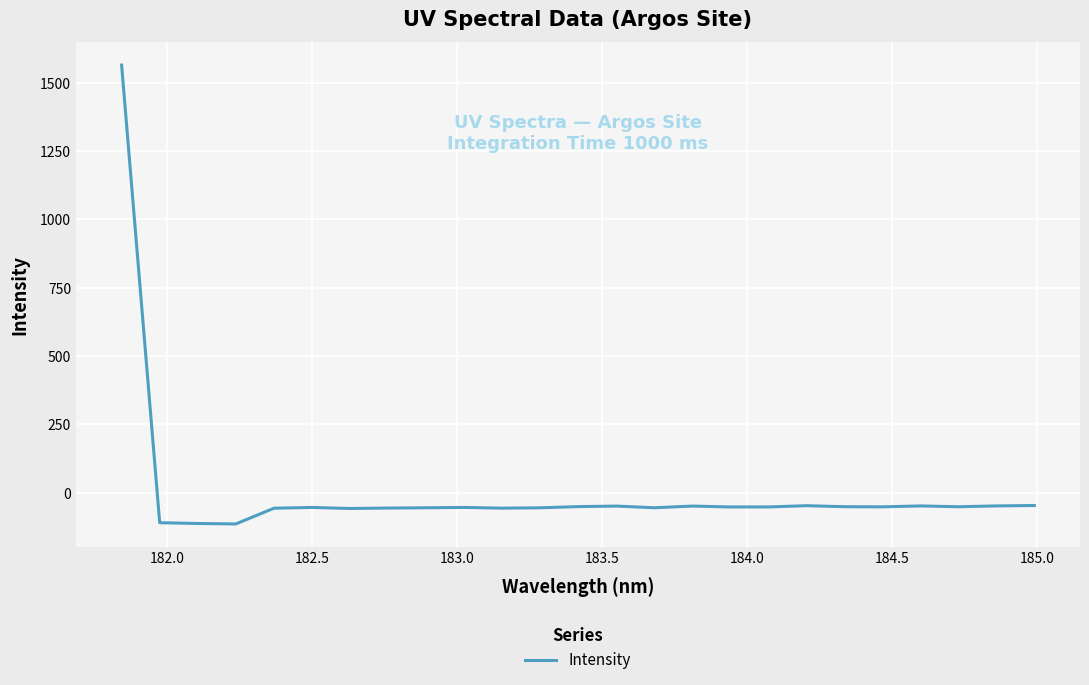

What is the difference between the maximum and minimum values?

1680.2